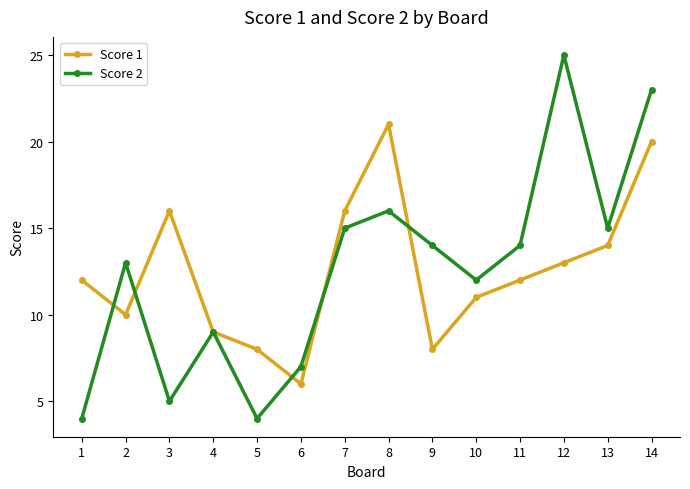

At which category is the sum across all series the highest?

14